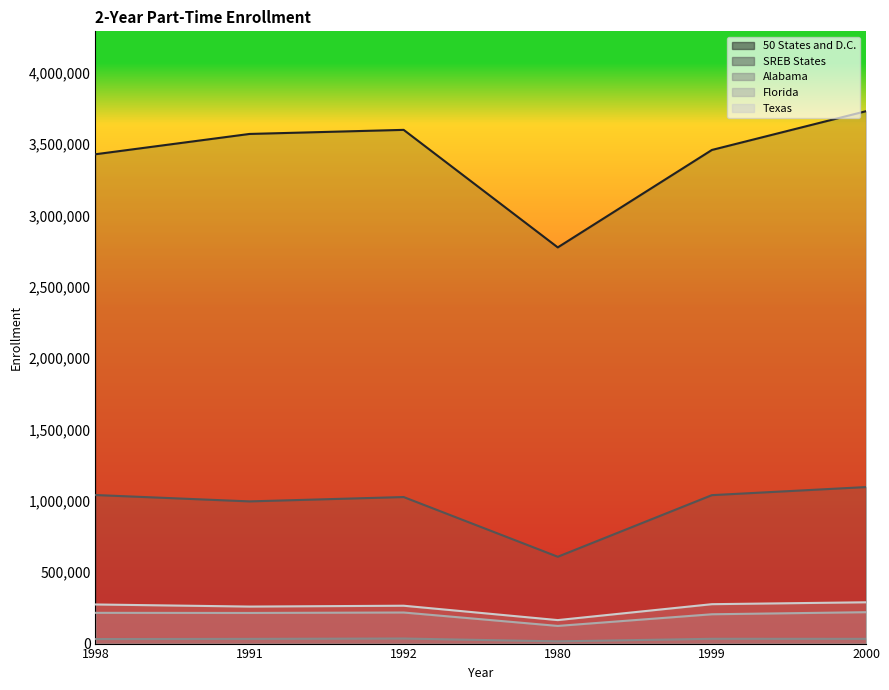

What is the approximate value of SREB States at 2000, to the nearest 100?

1097000